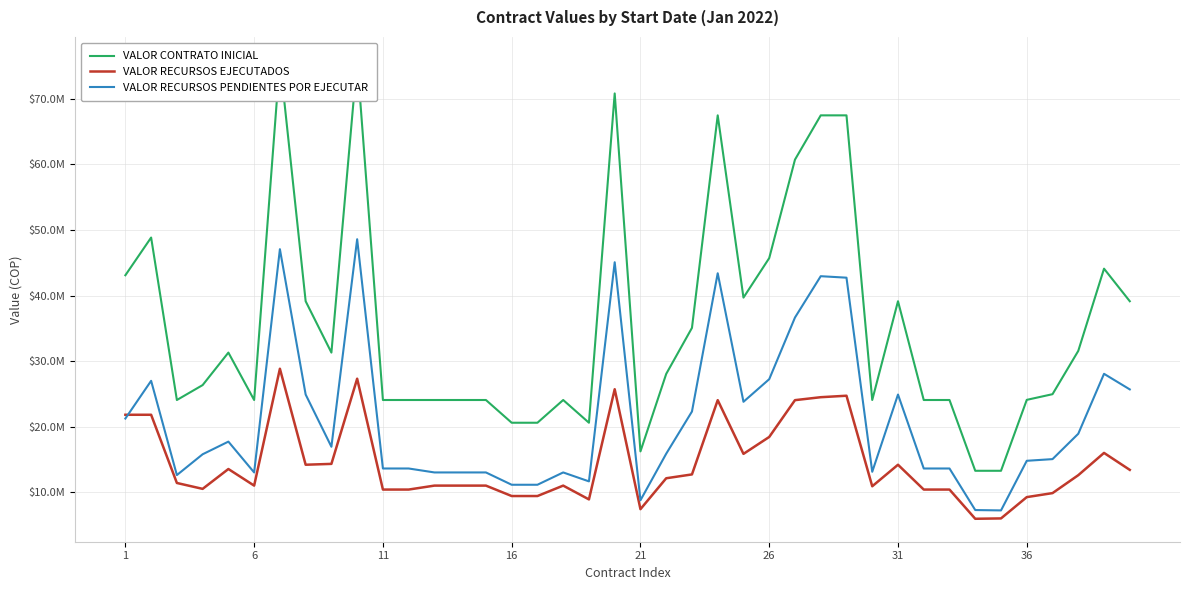

What is the sum of all VALOR RECURSOS EJECUTADOS values?

576865370